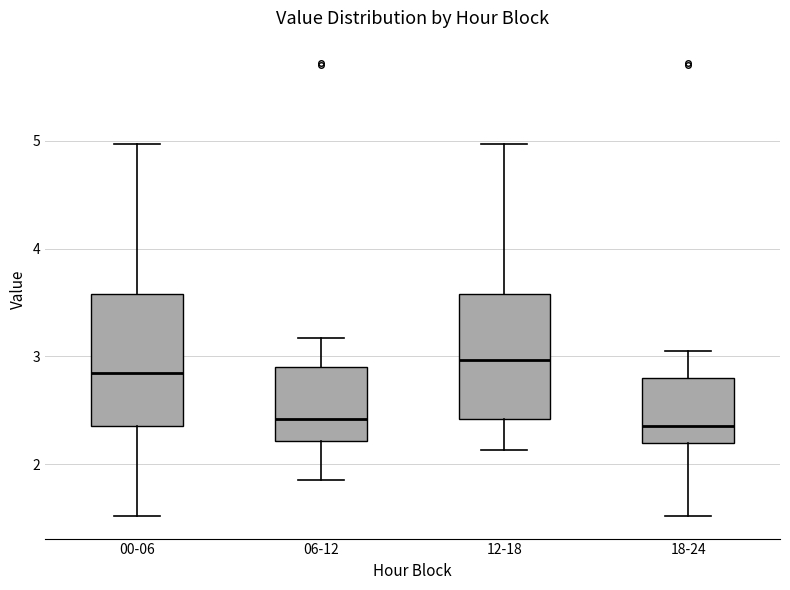

Reading left to right, read every box against the y-axis: the position of its median line, the range the box covers, and the ends of its whiskers. The values are not printed on the chart, so give them approximately, as read against the axis.

00-06: median 2.9, box 2.4 to 3.6, whiskers 1.5 to 5.0
06-12: median 2.4, box 2.2 to 2.9, whiskers 1.9 to 3.2
12-18: median 3.0, box 2.4 to 3.6, whiskers 2.1 to 5.0
18-24: median 2.4, box 2.2 to 2.8, whiskers 1.5 to 3.1